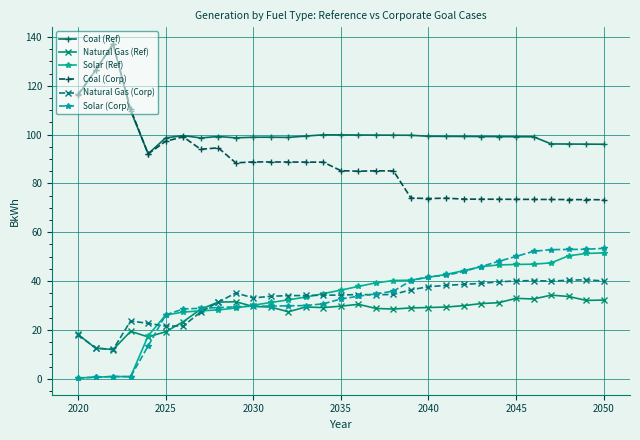

What is the maximum value shown in the chart?

137.1